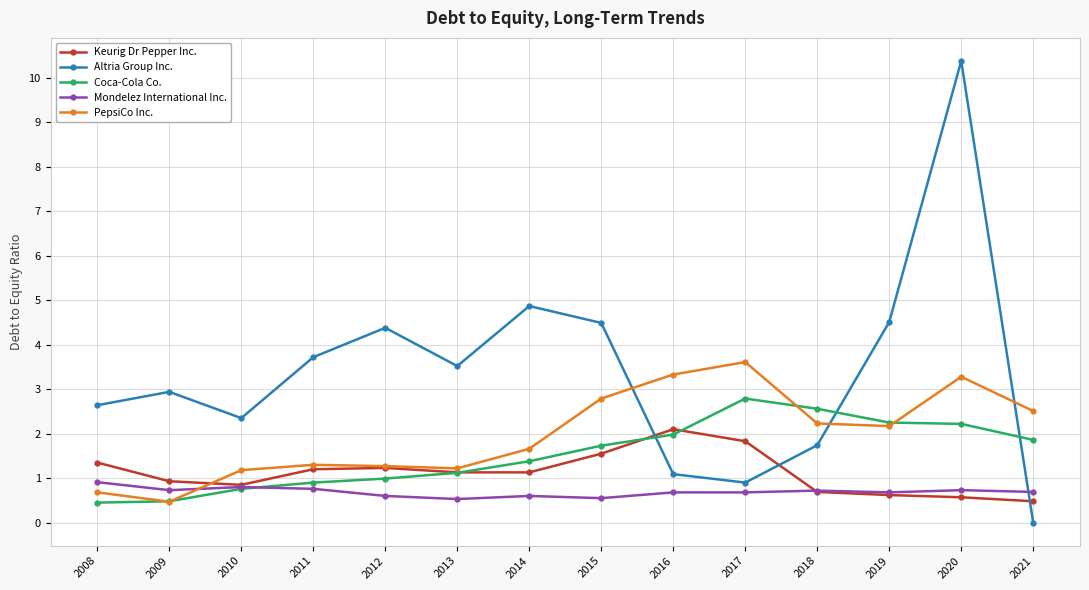

Which series ends up on top after the final intersection of Coca-Cola Co. and PepsiCo Inc.?

PepsiCo Inc.